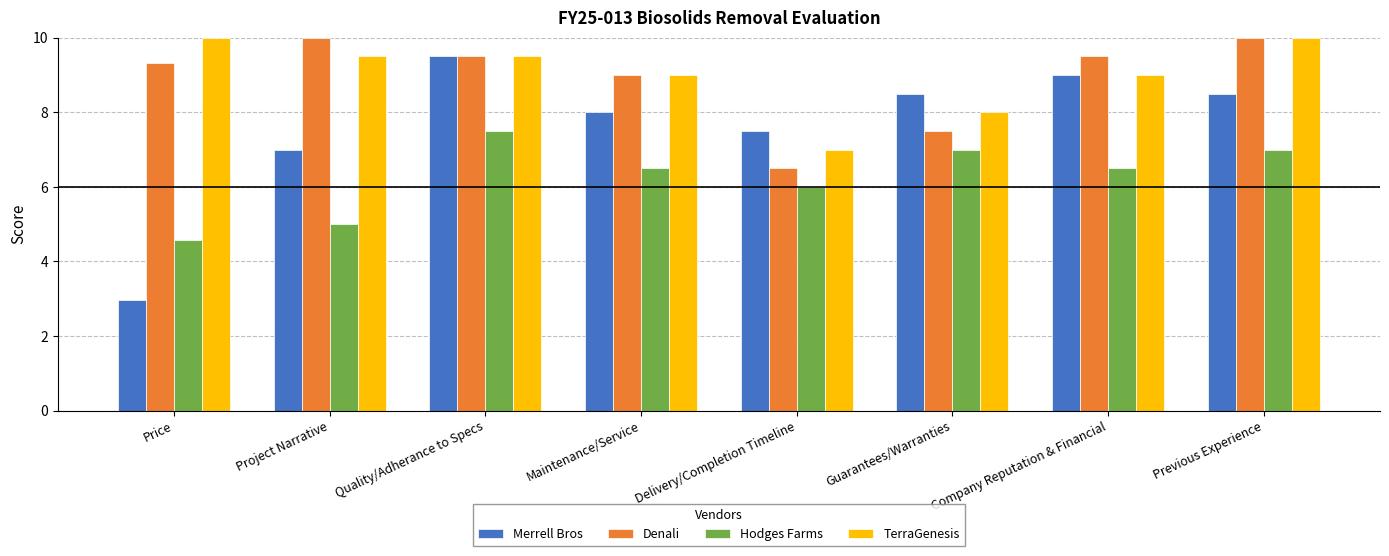

True or false: Denali has a value of 6.0 at Quality/Adherance to Specs.

False